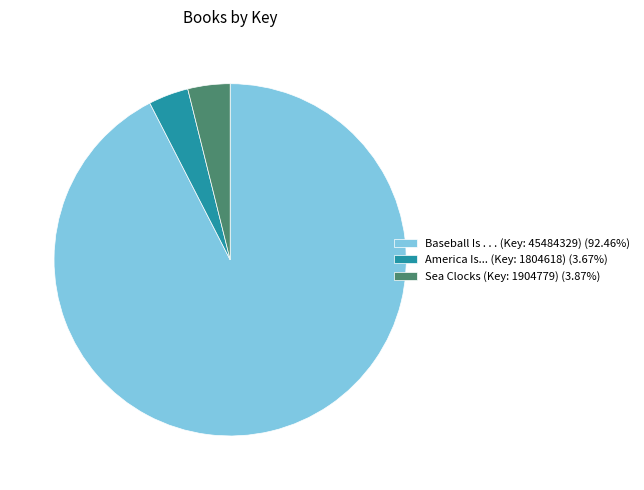

Does Baseball Is . . . (Key: 45484329) (92.46%) account for over 50% of the chart?

Yes